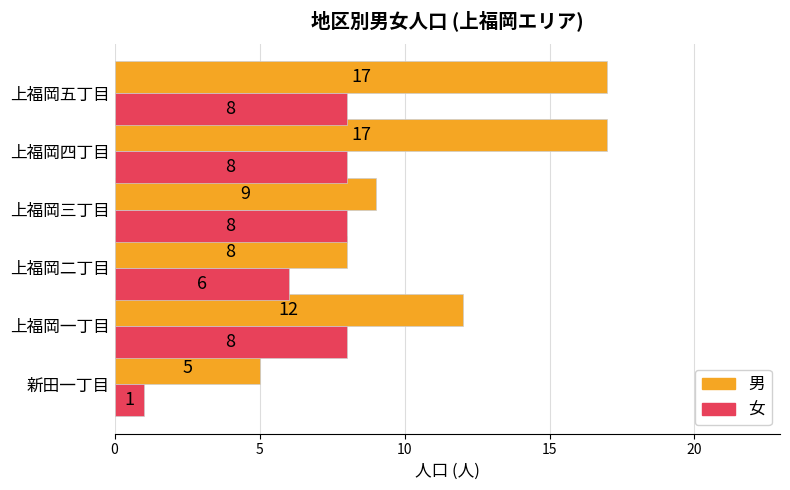

Count the 女 values in the range 6 to 8.

5